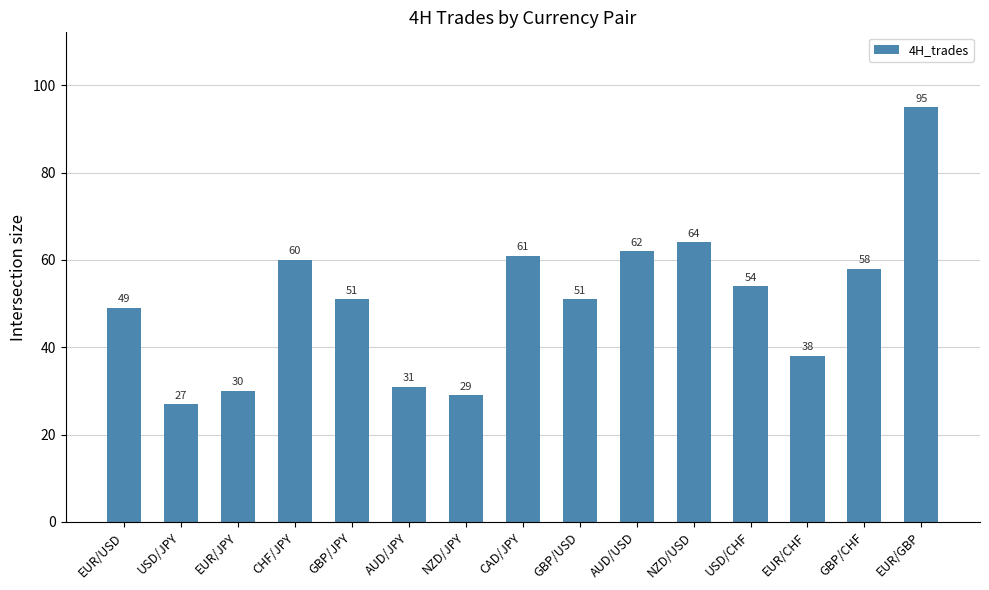

What is the change in value from EUR/USD to CAD/JPY?

+12